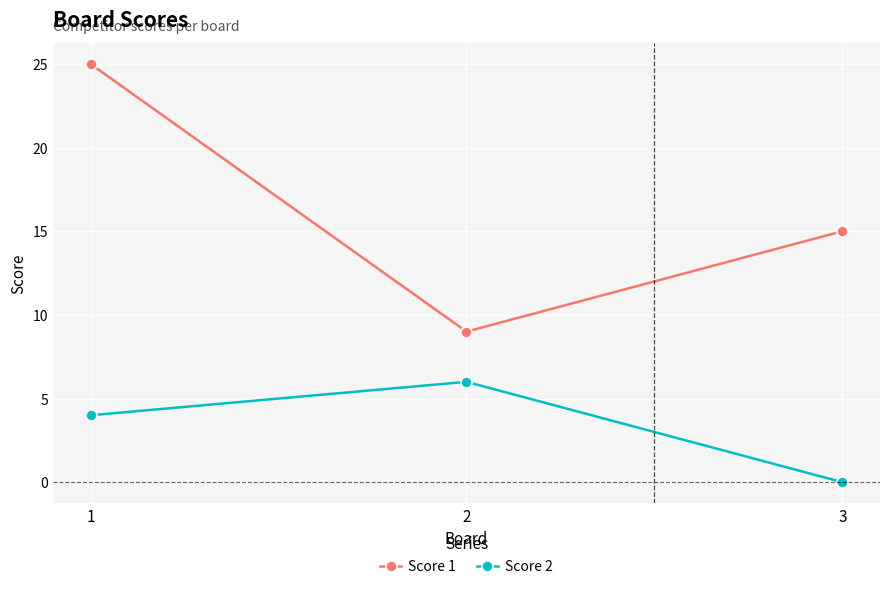

What is the difference between the highest and lowest values at 2?

3